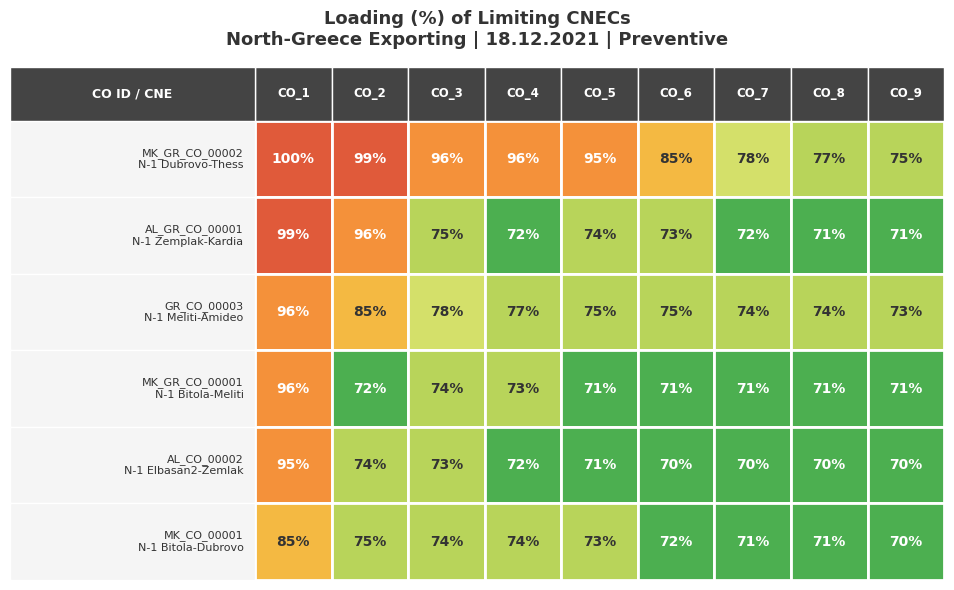

Where is GR_CO_00003 nearest to the value 84?

1